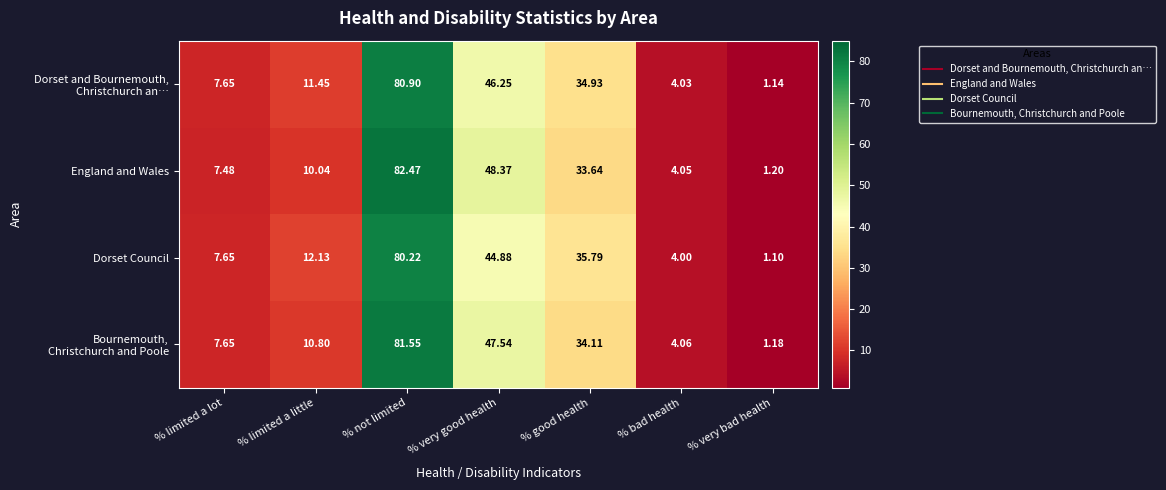

How many categories are shown in the chart?

7